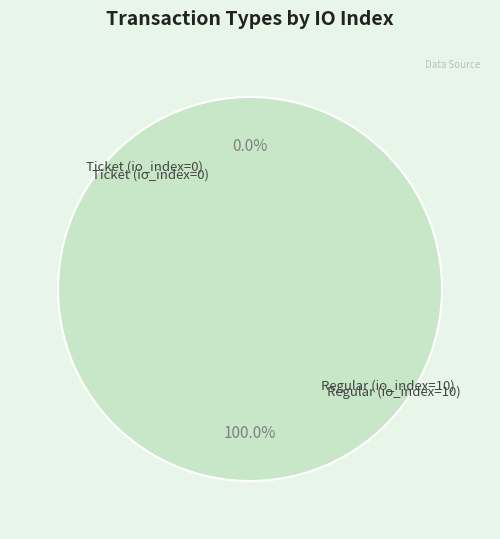

What is the smallest slice in the pie chart?

Ticket (io_index=0)